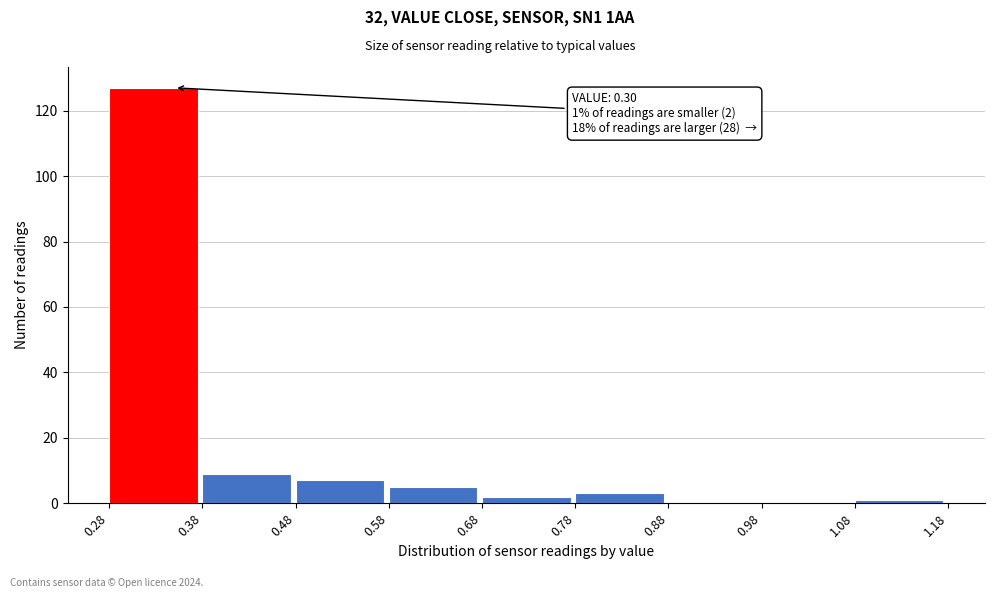

Which range on the x-axis has the tallest bar?

0.28 to 0.38